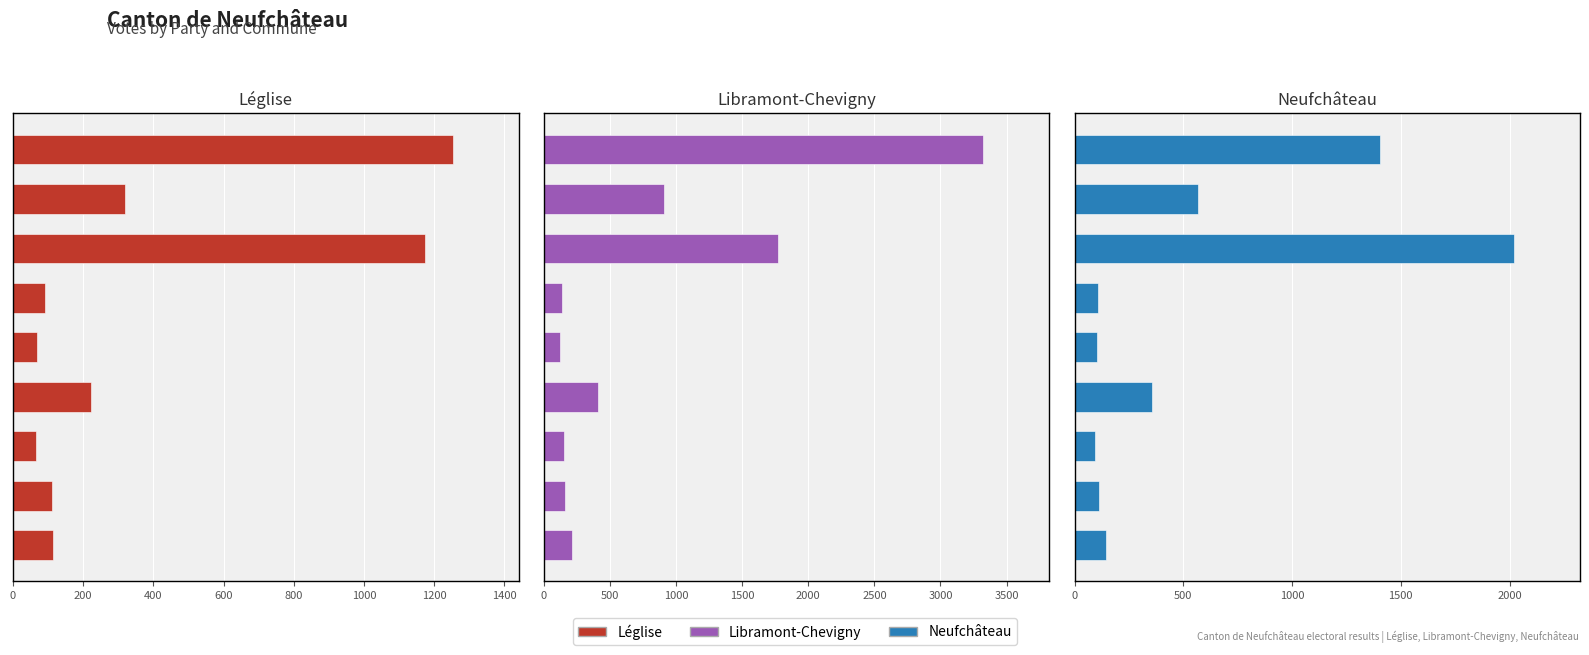

What is the spread (max minus min) of values at 800?

57